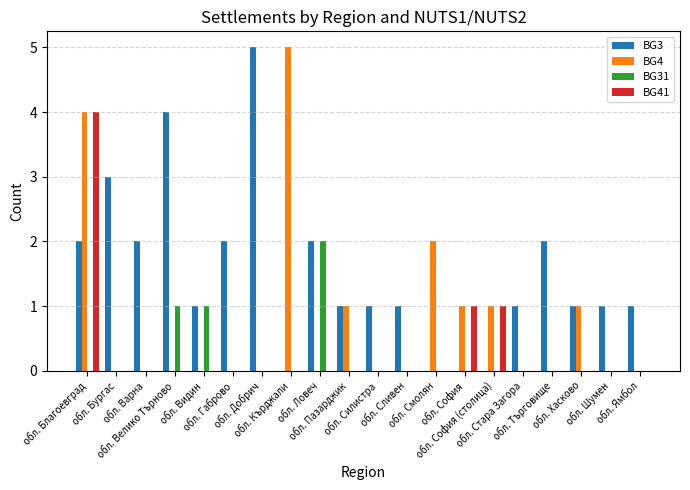

Which series has the largest total across all categories?

BG3